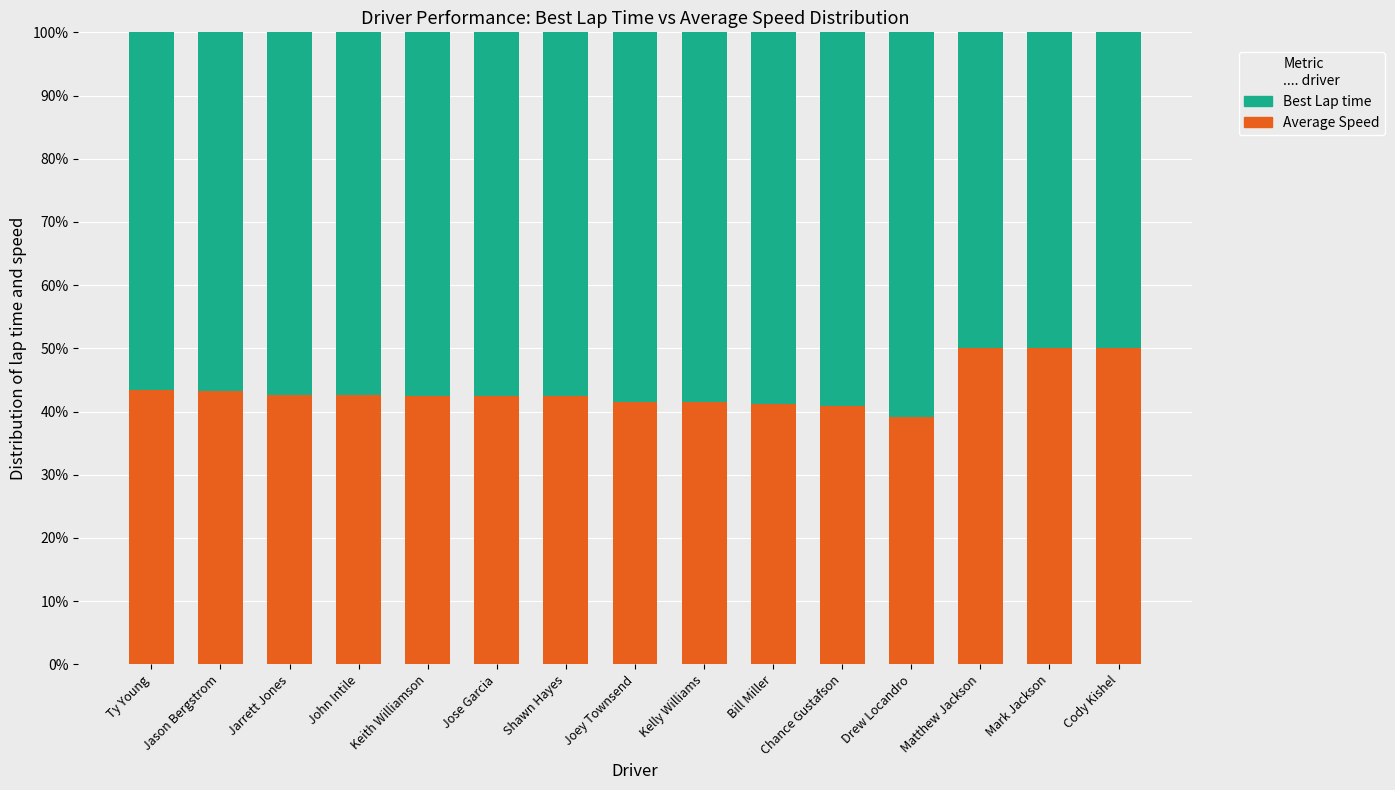

What is the difference between the Average Speed values at Shawn Hayes and Chance Gustafson?

1.5